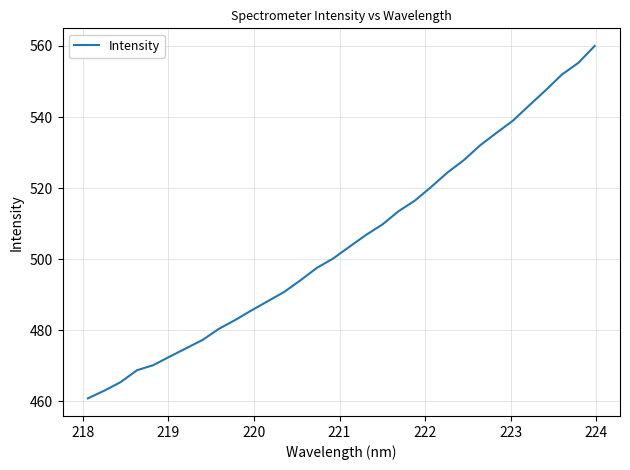

Is this an area chart (filled region under the line)?

No